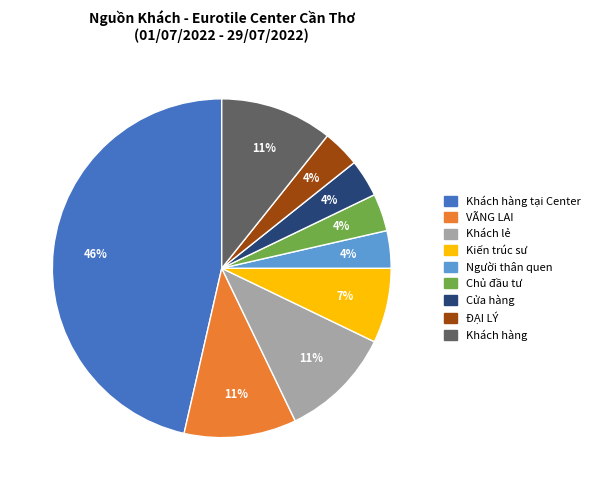

Which slice is the largest?

Khách hàng tại Center